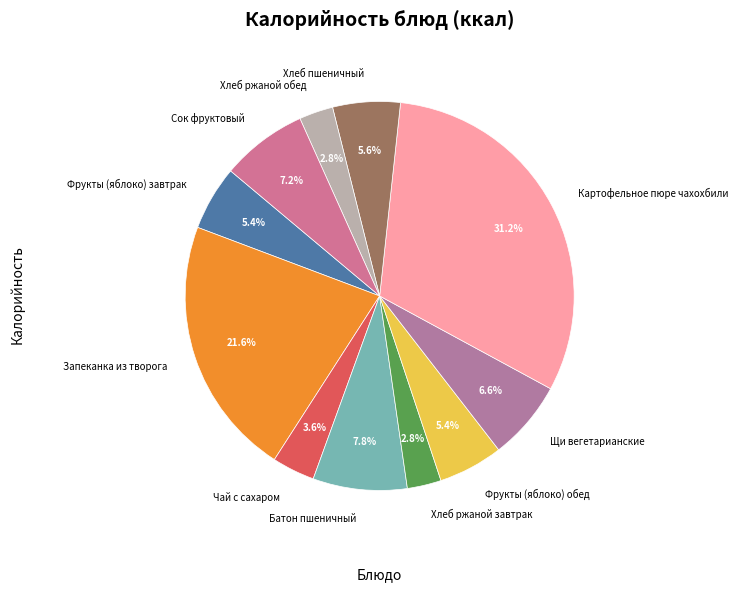

To the nearest percent, what is the difference between the Хлеб ржаной завтрак and Щи вегетарианские slice percentages?

4%